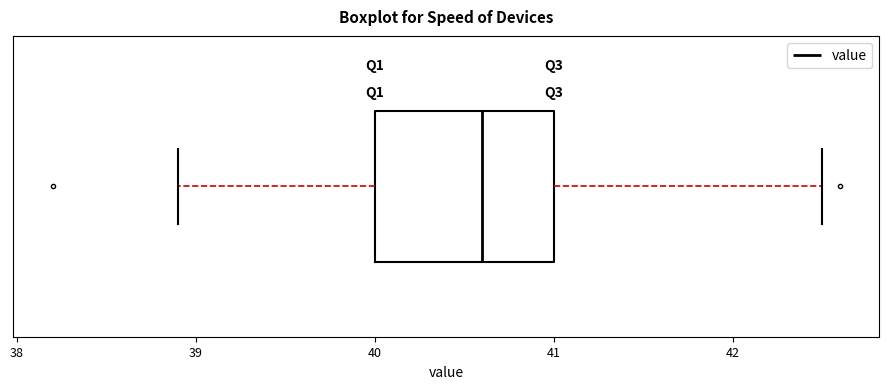

Read this box plot against the x-axis: the position of the median line, the range covered by the box, and the ends of both whiskers. The values are not printed on the chart, so give them approximately, as read against the axis.

median 40.6, box 40.0 to 41.0, whiskers 38.9 to 42.5